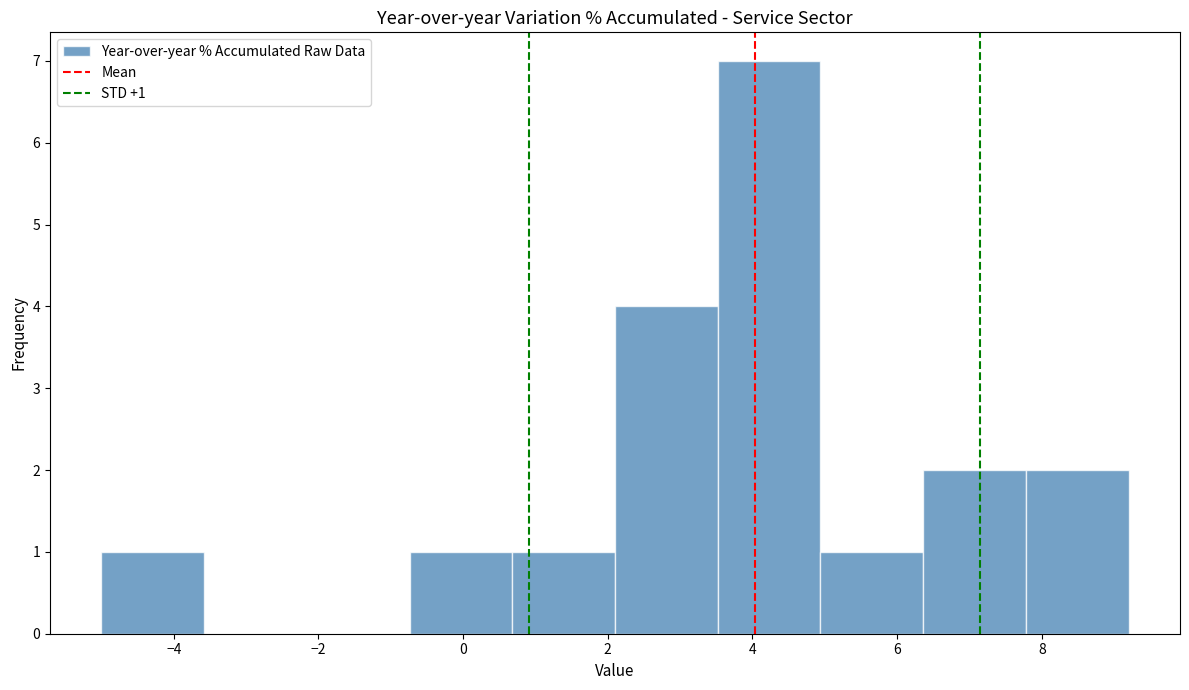

Over which range of the x-axis is the bar tallest?

3.52 to 4.94